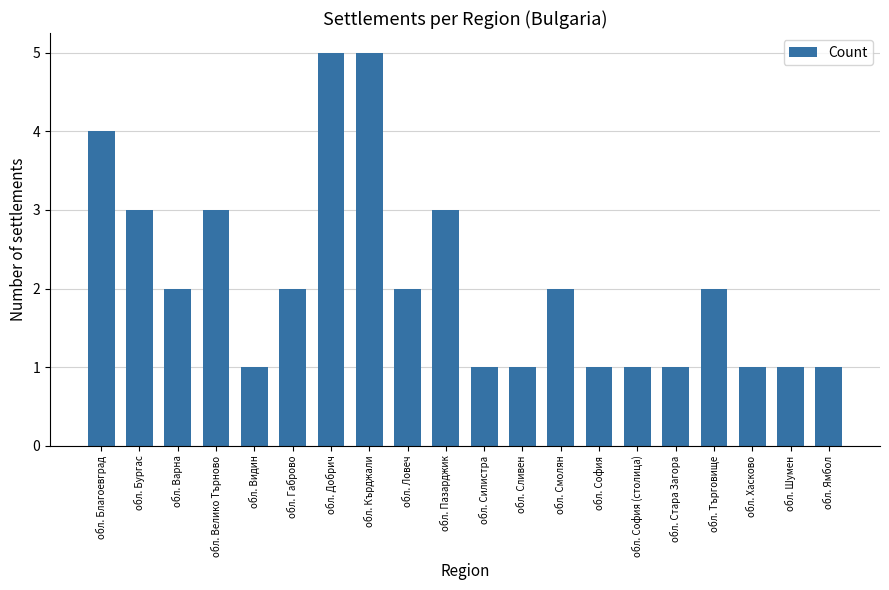

How many bars are there in total?

20